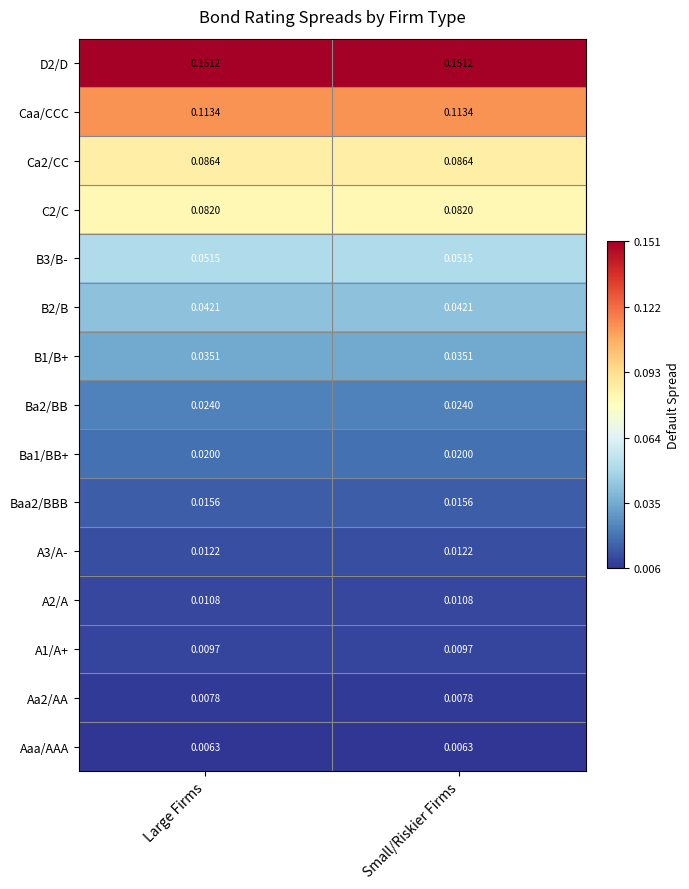

Which series has the widest spread of values?

D2/D